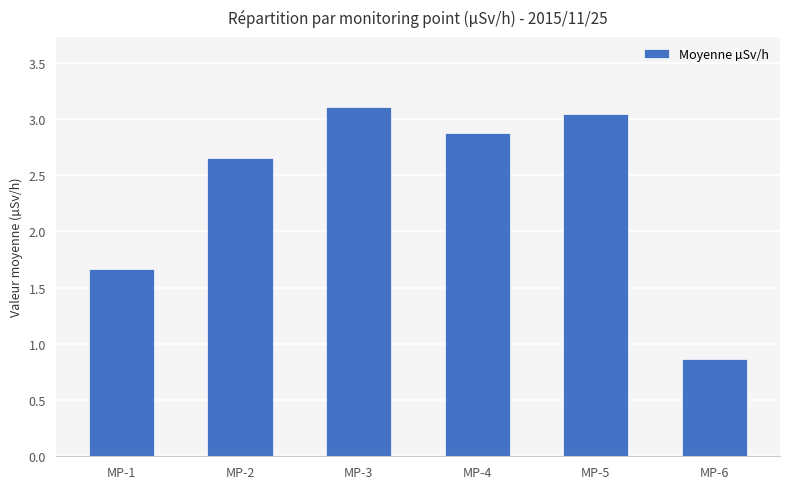

What is the ratio of the value at MP-5 to the value at MP-4?

1.1